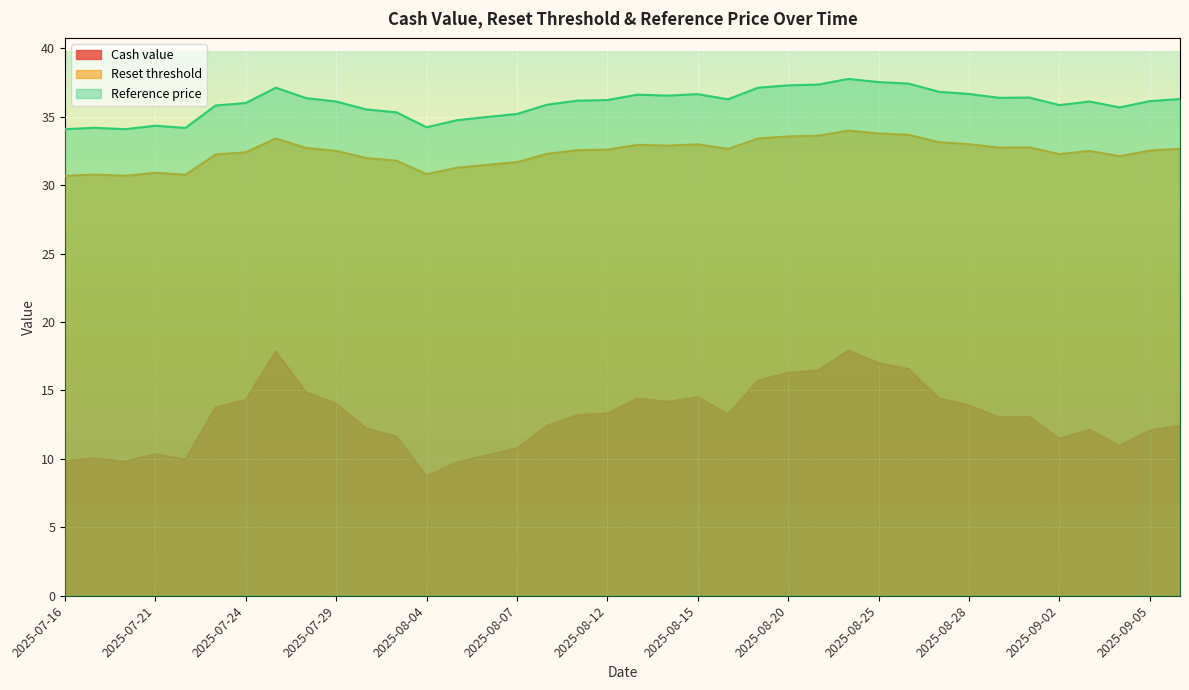

Rank the series by their average value, from lowest to highest.

Cash value, Reset threshold, Reference price